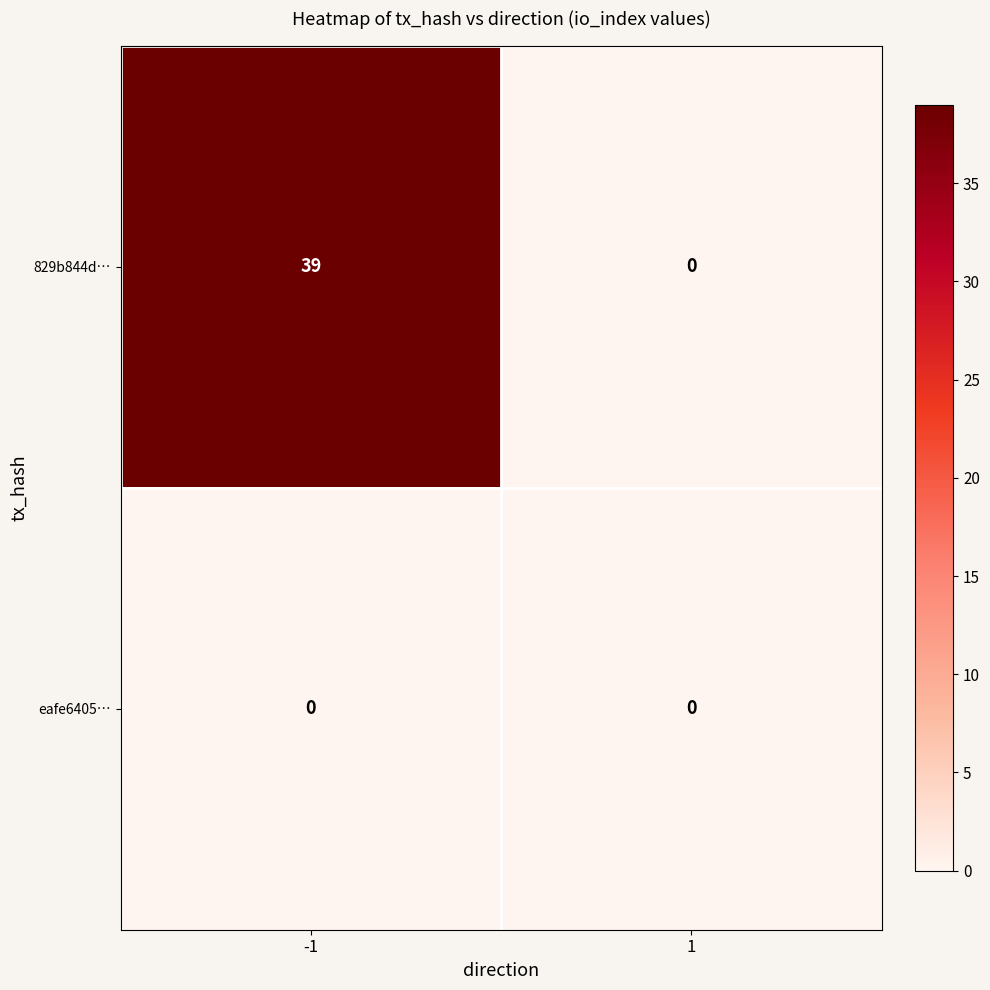

Reading right to left, transcribe all the data shown in this chart.

829b844d…: 0	39
eafe6405…: 0	0